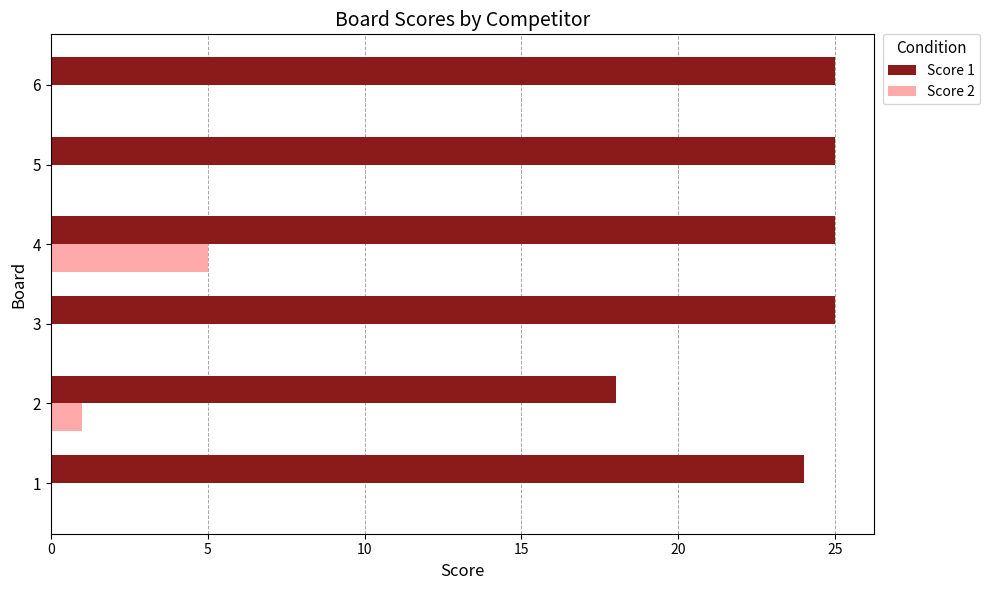

What are all the series names shown in the legend?

Score 1, Score 2